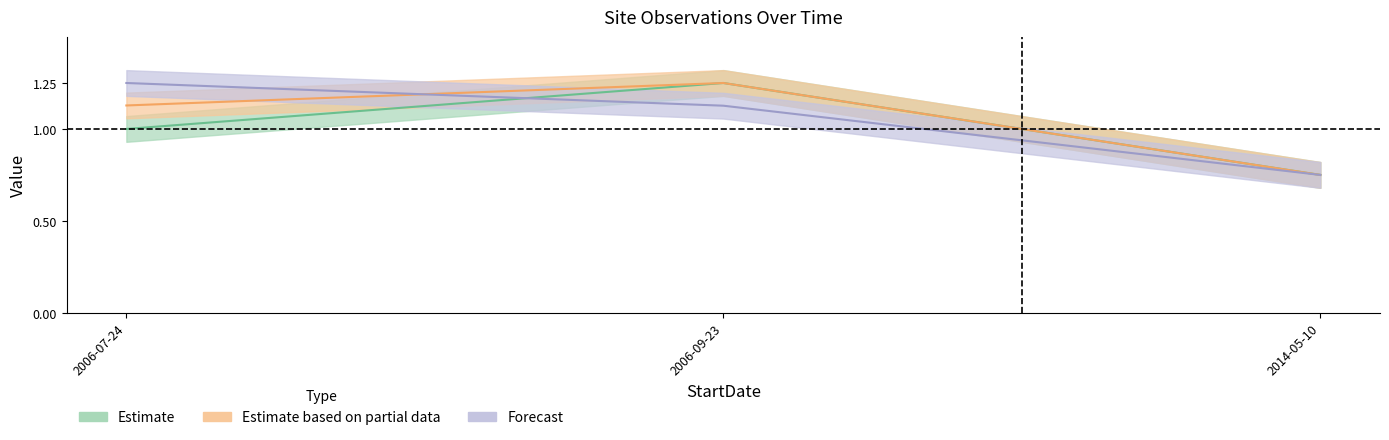

How many data points does each series have?

3